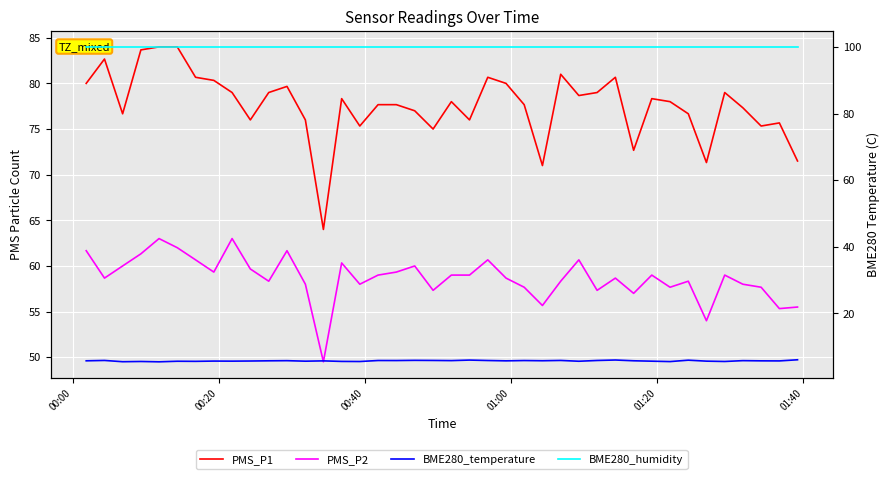

Reading left to right, what are all the values shown in this chart?

PMS_P1: 80.0	82.7	76.7	83.7	84.0	84.0	80.7	80.3	79.0	76.0	79.0	79.7	76.0	64.0	78.3	75.3	77.7	77.7	77.0	75.0	78.0	76.0	80.7	80.0	77.7	71.0	81.0	78.7	79.0	80.7	72.7	78.3	78.0	76.7	71.3	79.0	77.3	75.3	75.7	71.5
PMS_P2: 61.7	58.7	60.0	61.3	63.0	62.0	60.7	59.3	63.0	59.7	58.3	61.7	58.0	49.5	60.3	58.0	59.0	59.3	60.0	57.3	59.0	59.0	60.7	58.7	57.7	55.7	58.3	60.7	57.3	58.7	57.0	59.0	57.7	58.3	54.0	59.0	58.0	57.7	55.3	55.5
BME280_temperature: 5.8	5.9	5.5	5.6	5.5	5.7	5.6	5.7	5.7	5.7	5.8	5.8	5.7	5.8	5.6	5.6	5.9	5.9	5.9	5.9	5.8	6.0	5.9	5.8	5.9	5.8	5.9	5.7	5.9	6.0	5.8	5.7	5.6	6.0	5.7	5.6	5.8	5.8	5.8	6.1
BME280_humidity: 100.0	100.0	100.0	100.0	100.0	100.0	100.0	100.0	100.0	100.0	100.0	100.0	100.0	100.0	100.0	100.0	100.0	100.0	100.0	100.0	100.0	100.0	100.0	100.0	100.0	100.0	100.0	100.0	100.0	100.0	100.0	100.0	100.0	100.0	100.0	100.0	100.0	100.0	100.0	100.0